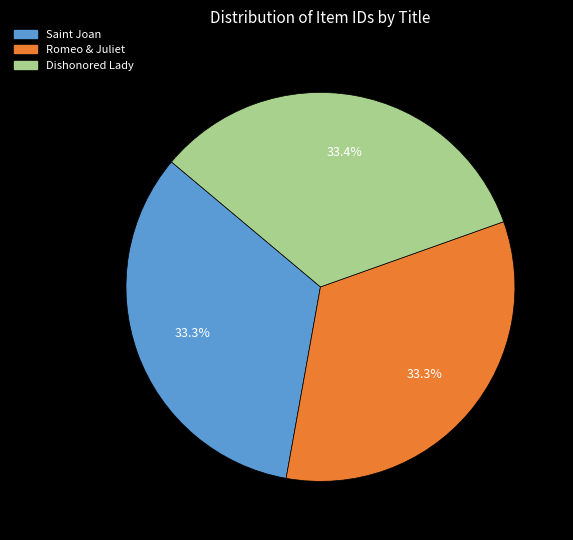

What is the ratio of the value at Saint Joan to the value at Dishonored Lady?

1.0